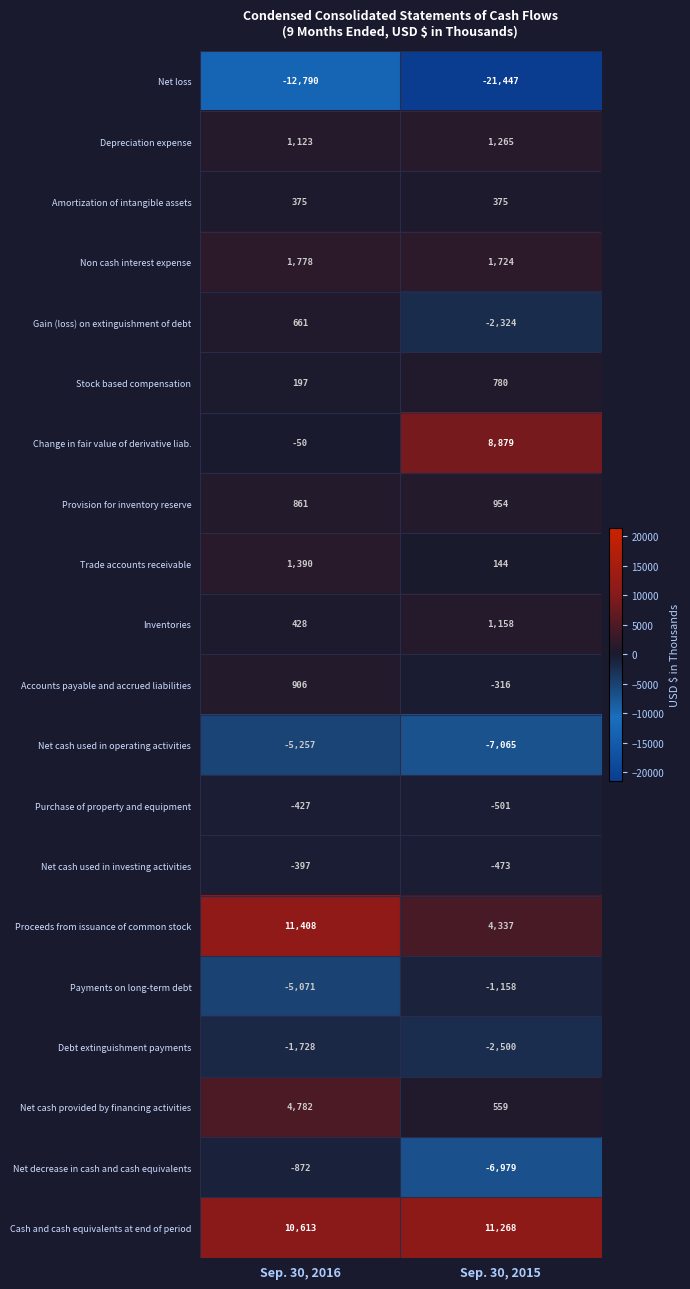

At which label is Gain (loss) on extinguishment of debt closest to -831?

Sep. 30, 2016